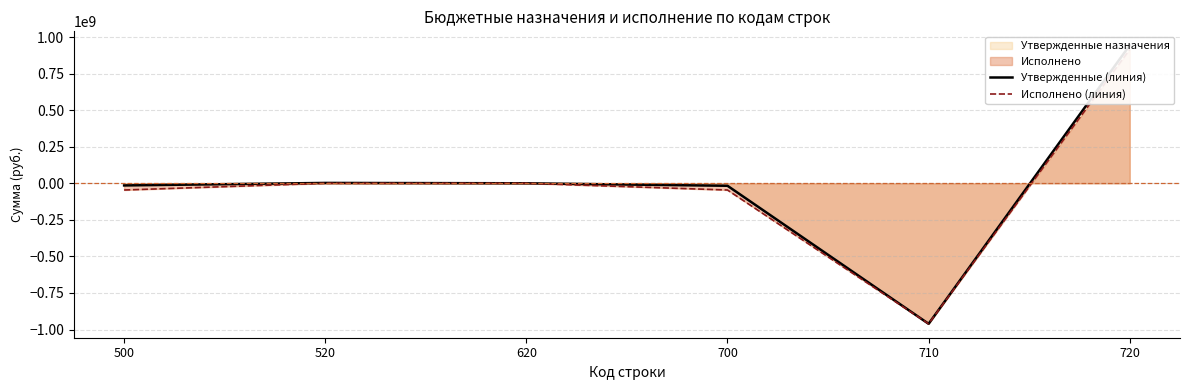

Does the chart display data point markers on the line(s)?

No